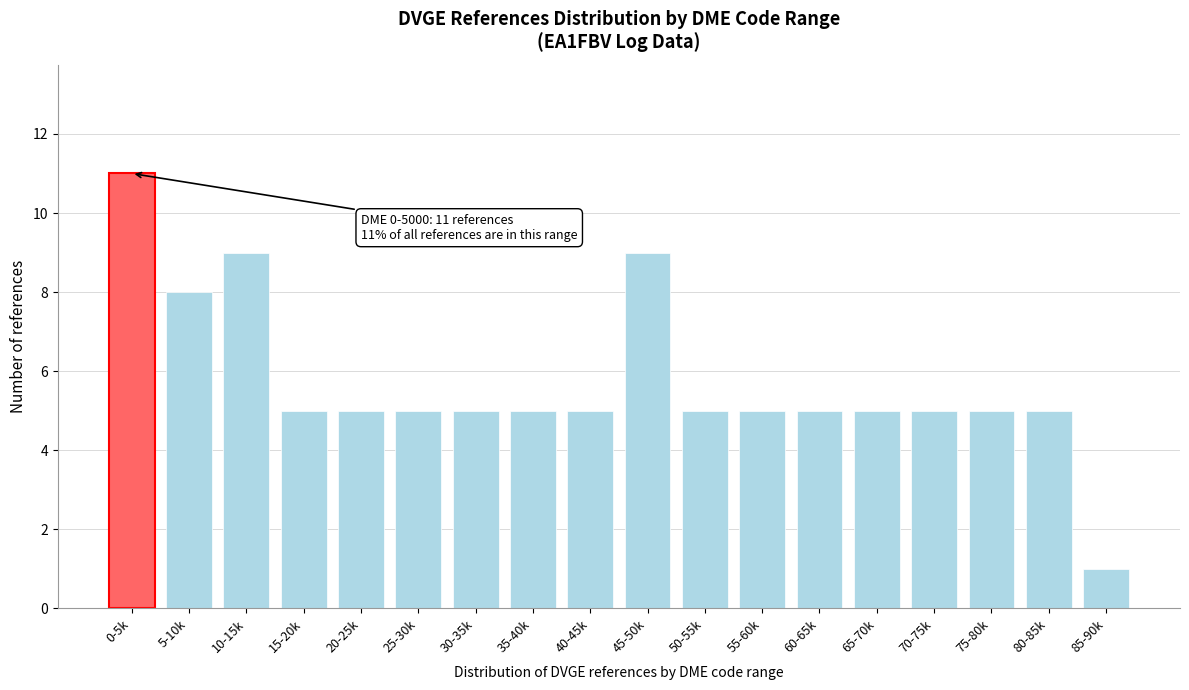

Reading left to right, list all the values displayed in this chart.

0-5k=11	5-10k=8	10-15k=9	15-20k=5	20-25k=5	25-30k=5	30-35k=5	35-40k=5	40-45k=5	45-50k=9	50-55k=5	55-60k=5	60-65k=5	65-70k=5	70-75k=5	75-80k=5	80-85k=5	85-90k=1